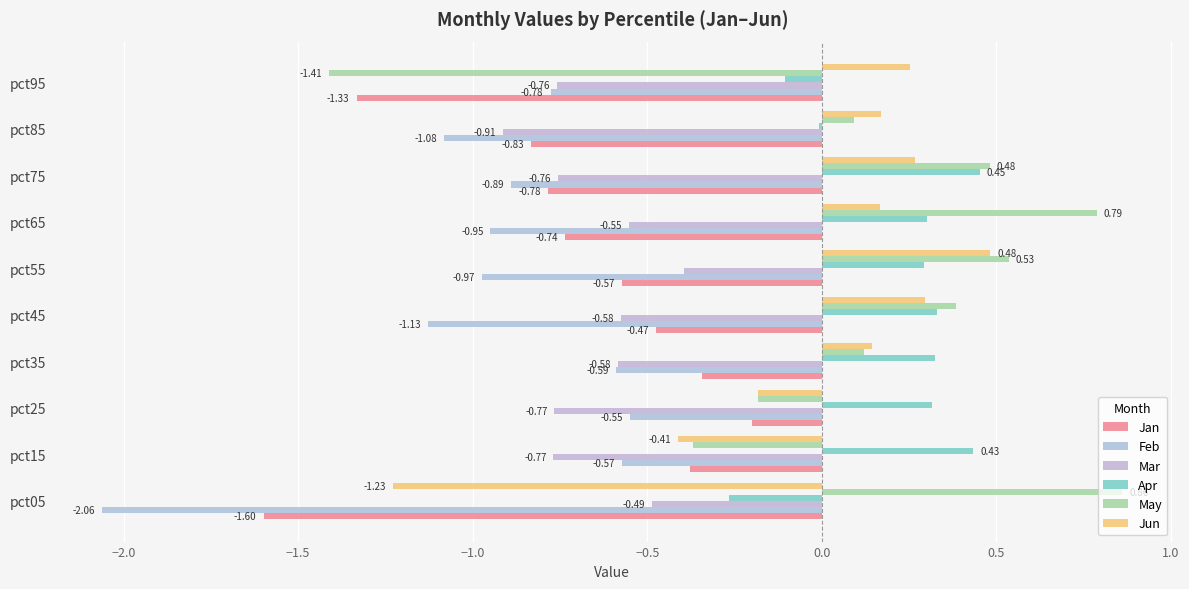

Count the number of data series in this chart.

6